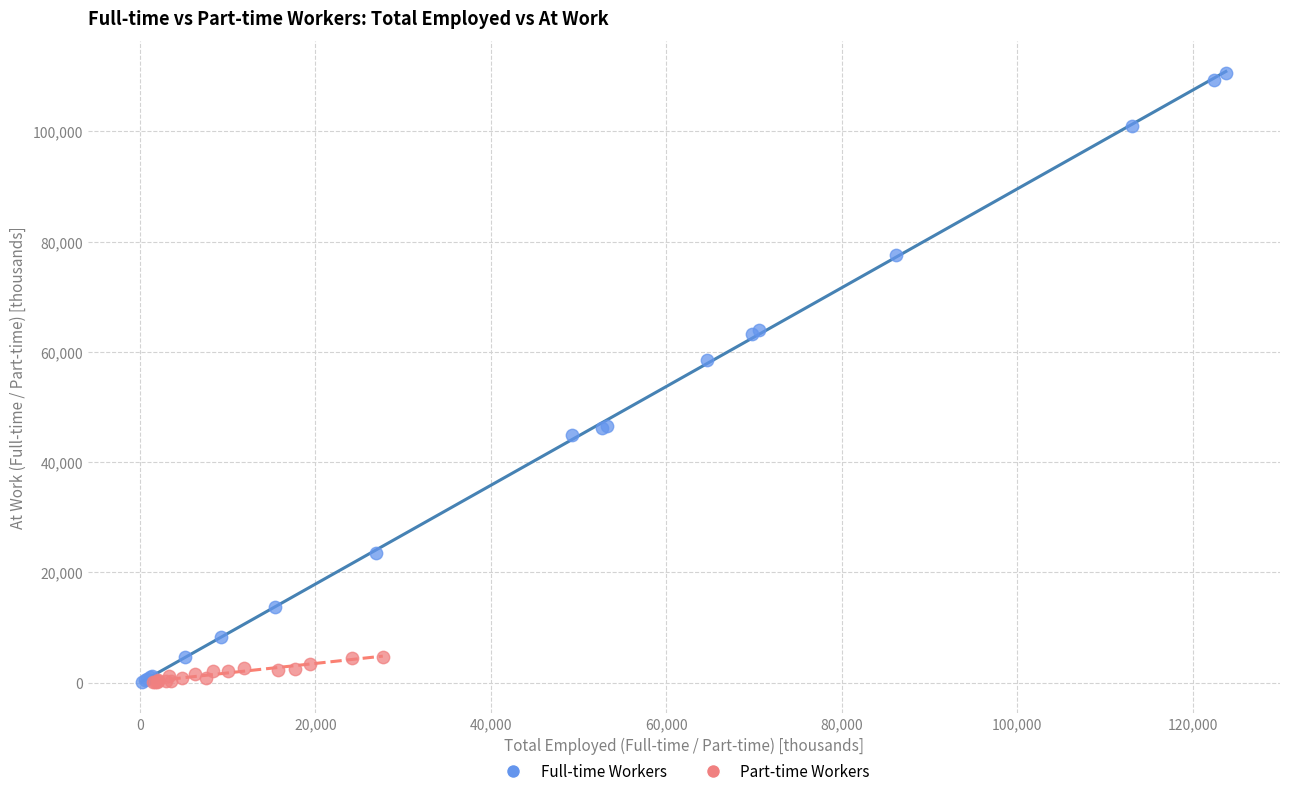

Which series has the largest Y range (max minus min)?

Full-time Workers